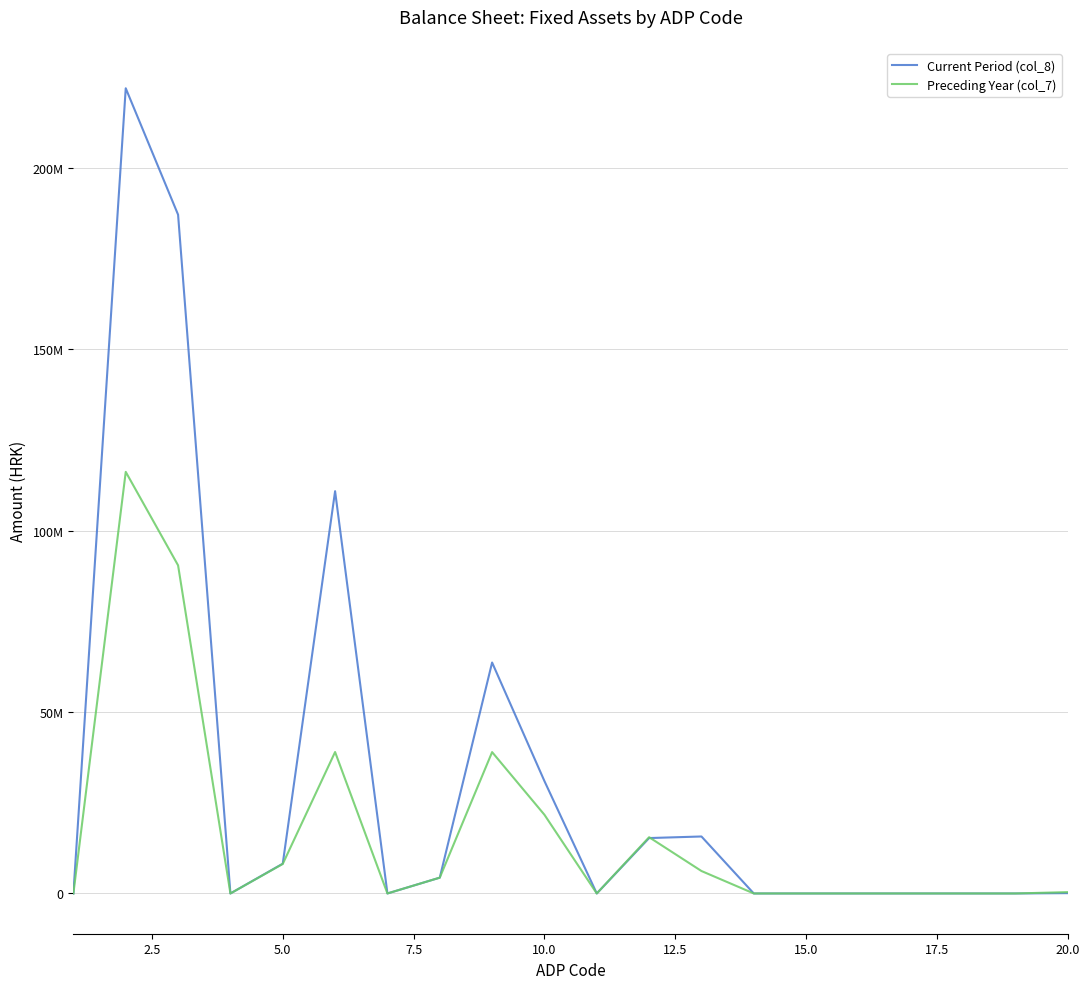

Is this an area chart (filled region under the line)?

No